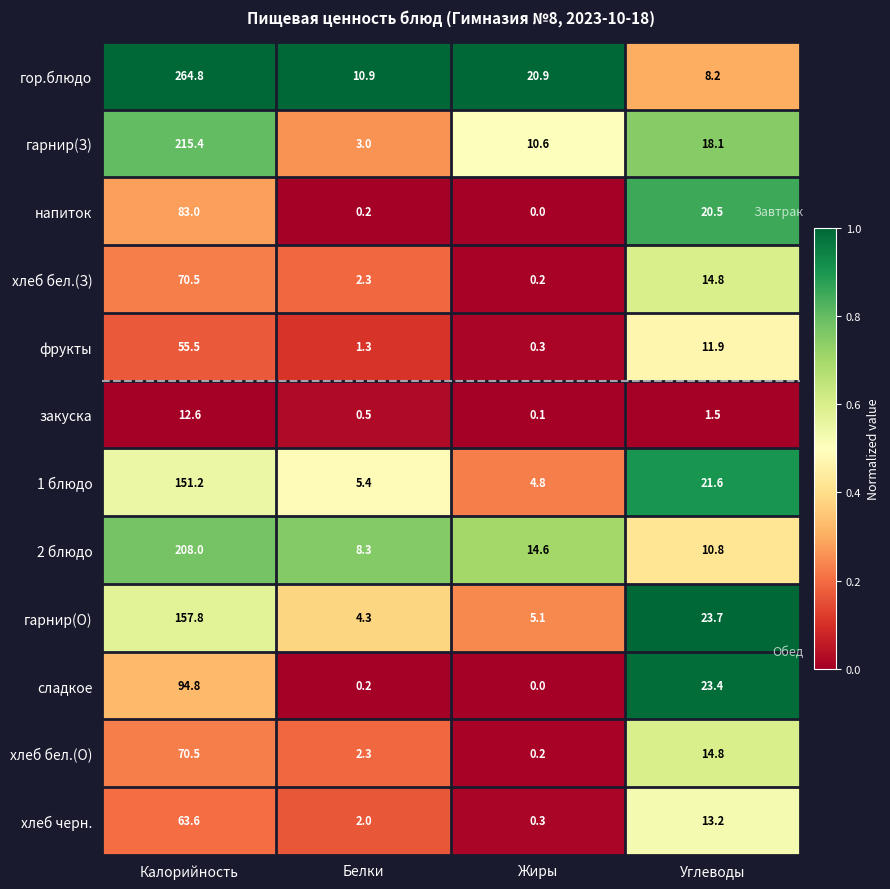

What is the total value across all series at Калорийность?

1447.7